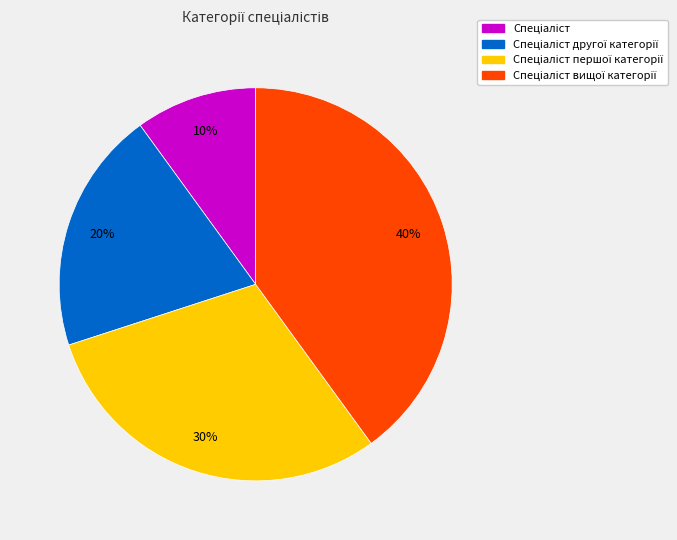

Is there any slice that represents more than half of the pie?

No